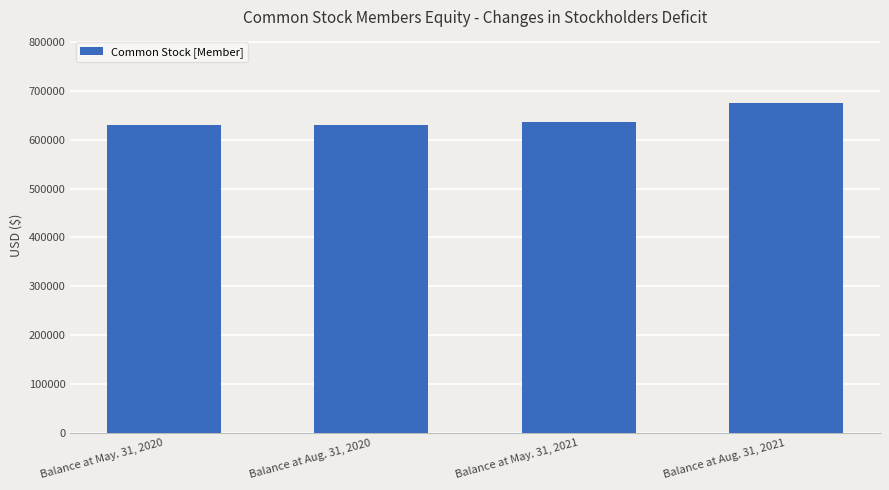

What is the change in value from Balance at May. 31, 2020 to Balance at Aug. 31, 2021?

+45000